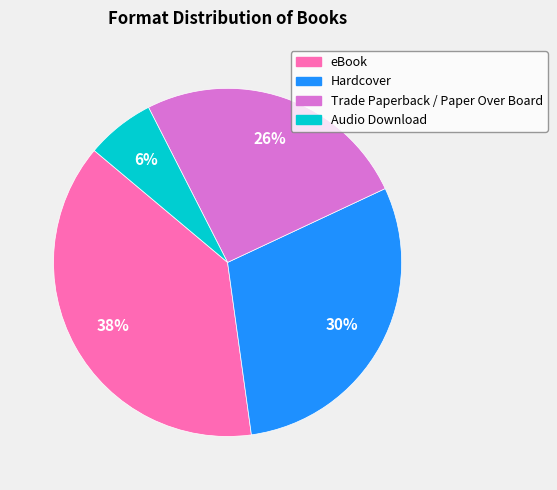

To the nearest percent, what portion does Trade Paperback / Paper Over Board represent?

26%